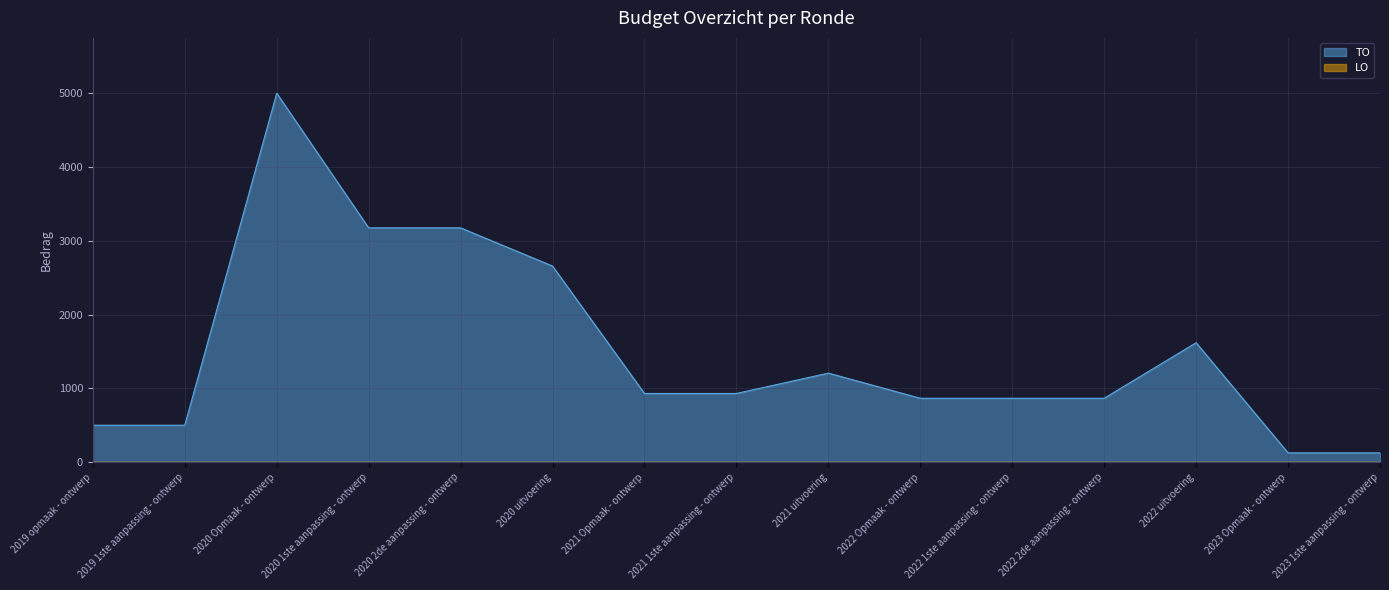

Which label corresponds to the largest value in the chart?

2020 Opmaak - ontwerp